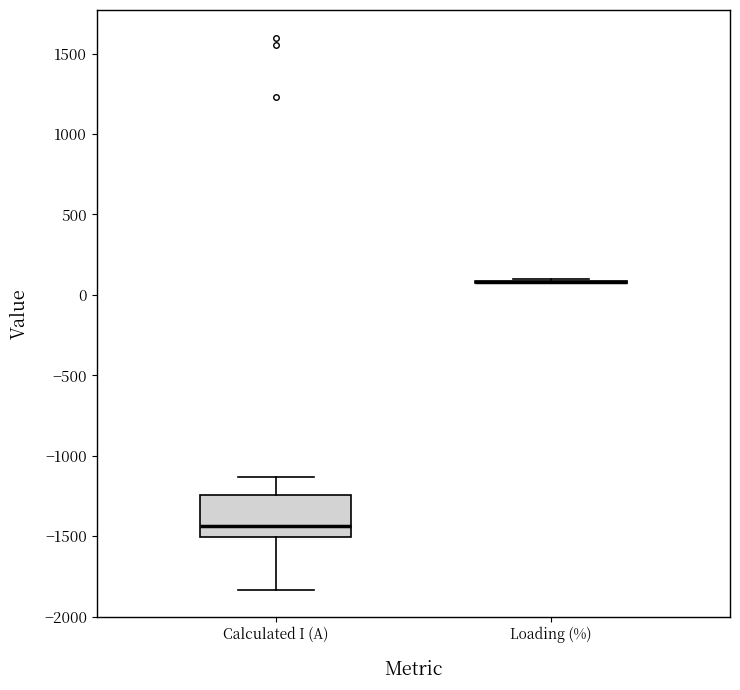

Which box is the tallest, from its lower edge to its upper edge?

Calculated I (A)